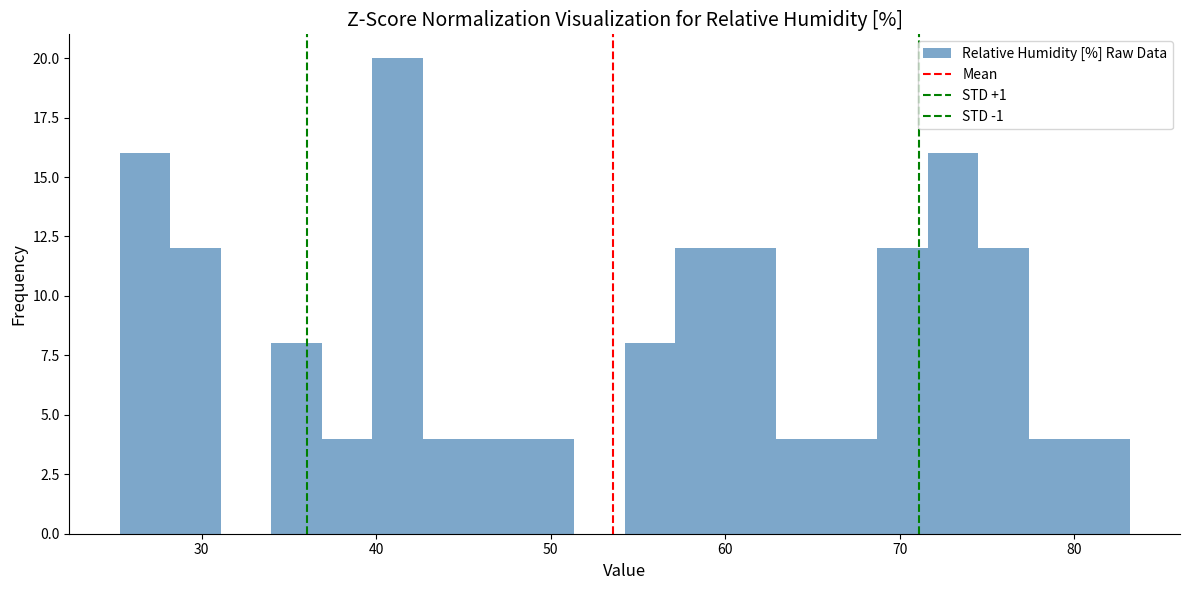

Around what value on the x-axis is the tallest bar? Give the approximate position of its centre, as read against the axis.

41